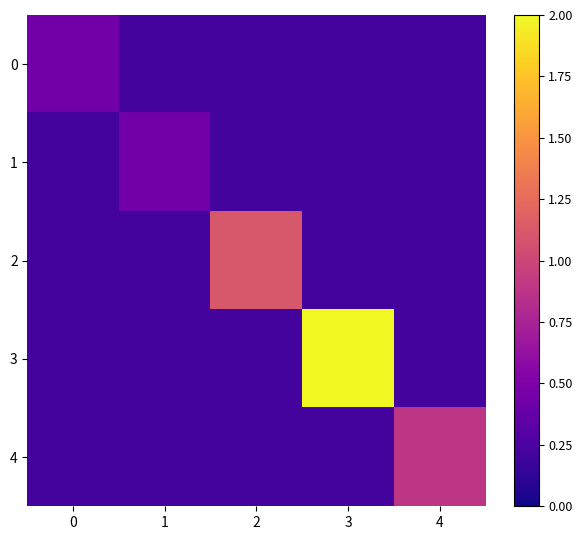

How many data points does each series have?

5